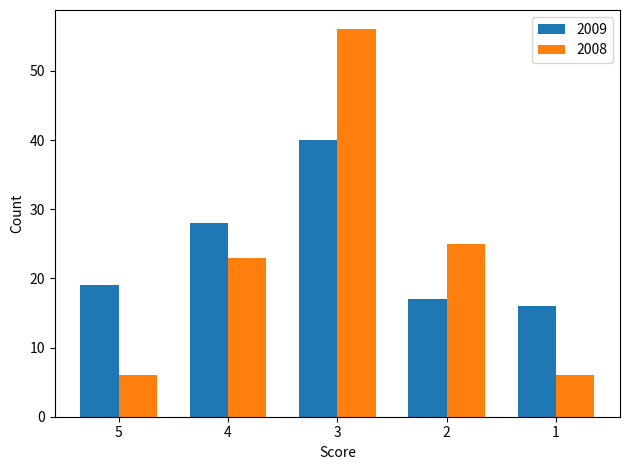

Reading left to right, what are all the values shown in this chart?

2009: 19	28	40	17	16
2008: 6	23	56	25	6